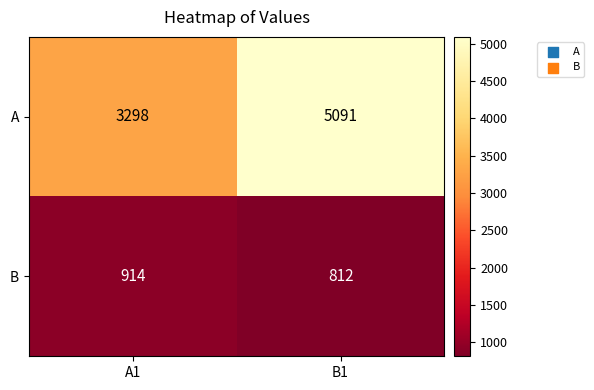

Rank the series by their average value, from lowest to highest.

B, A